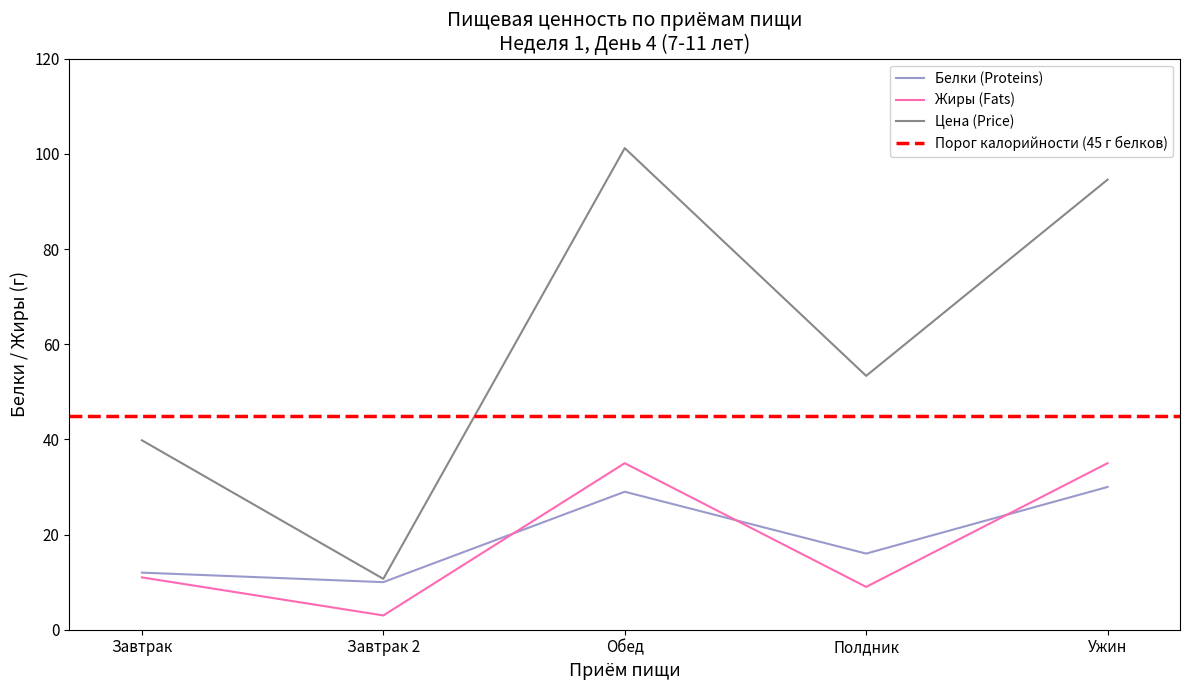

What is the label of the 1st point from the right?

Ужин